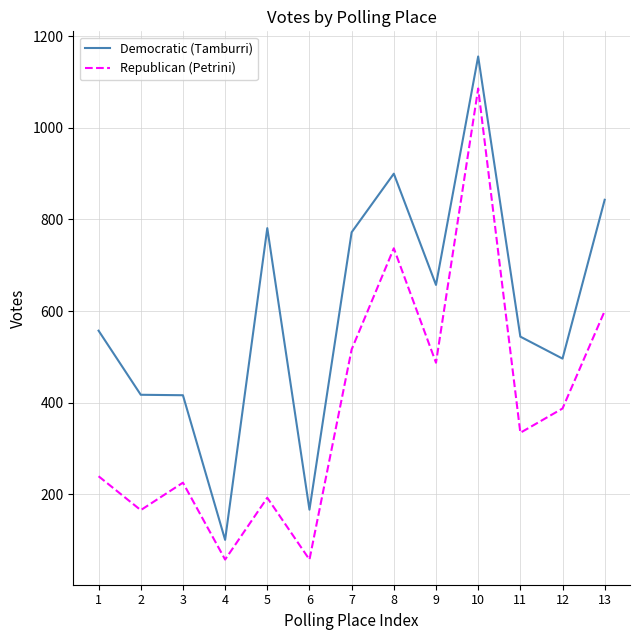

Which category has the highest value in the Democratic (Tamburri) series?

10